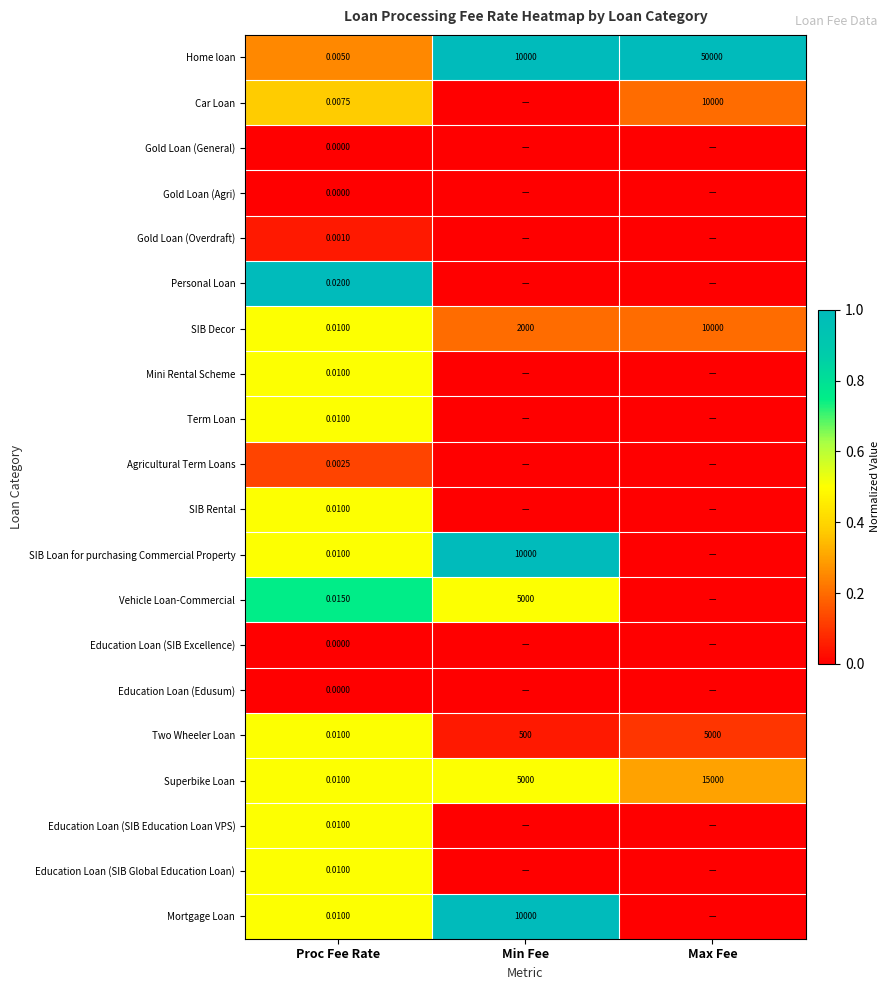

Rank the categories by SIB Decor value from lowest to highest.

Proc Fee Rate, Min Fee, Max Fee